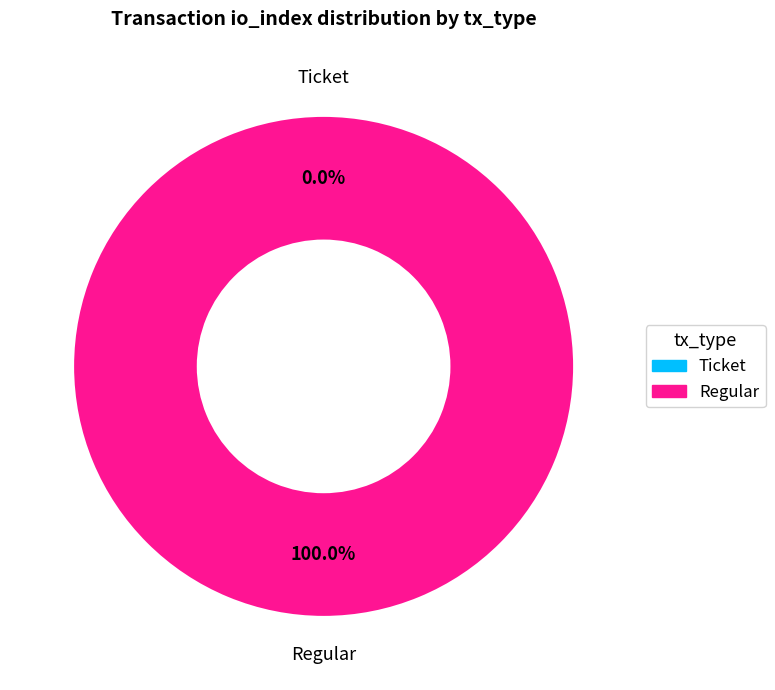

Between Ticket and Regular, which is larger?

Regular